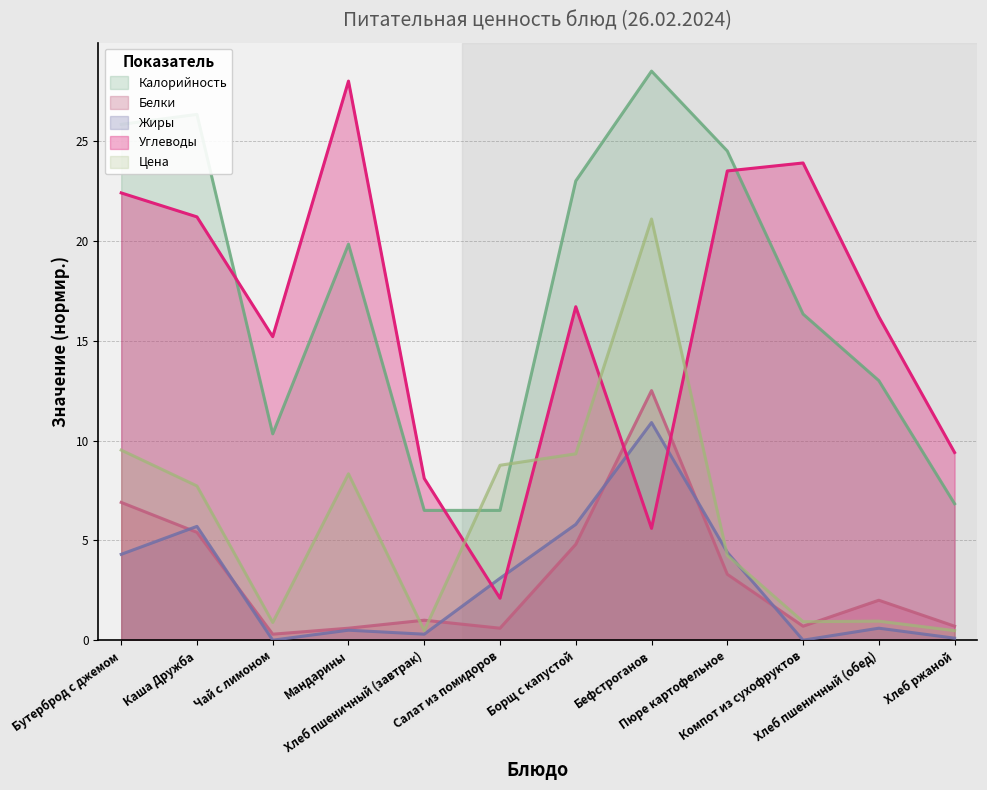

True or false: Калорийность and Жиры cross at least once.

False